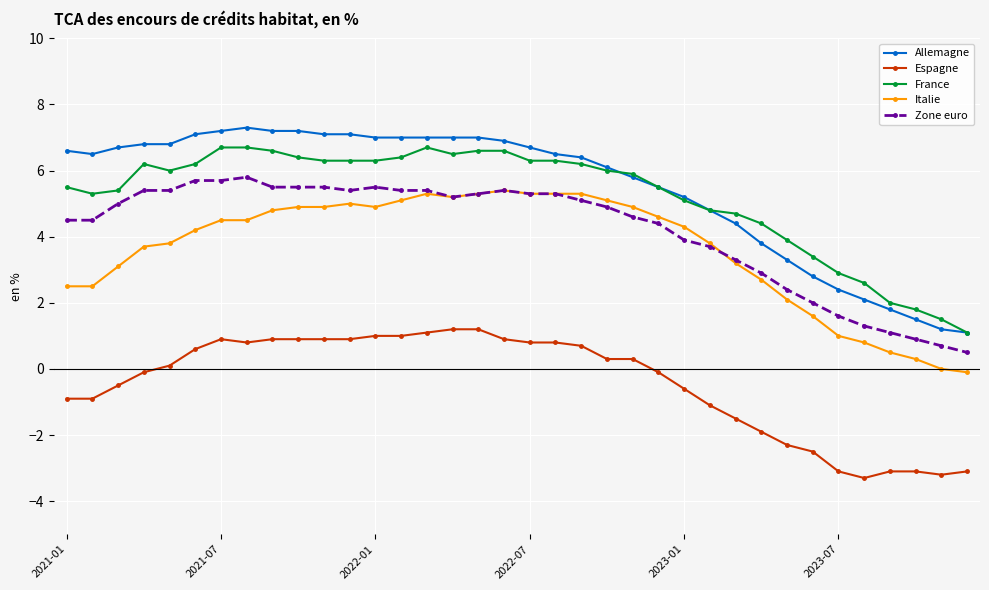

What is the minimum value shown in the chart?

-3.3